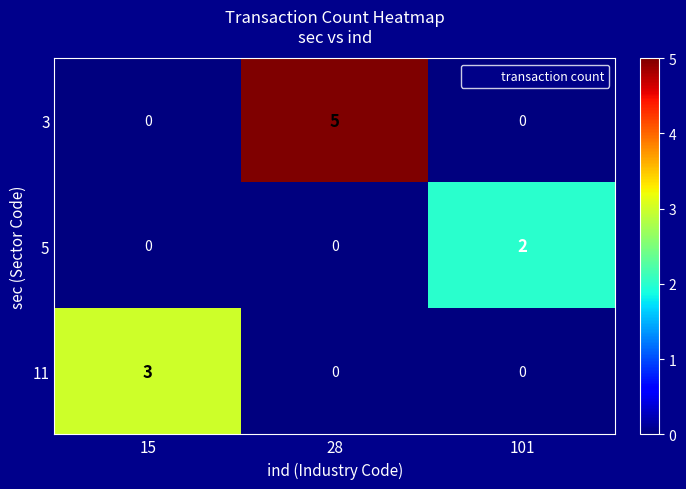

Which series has the largest total across all categories?

3